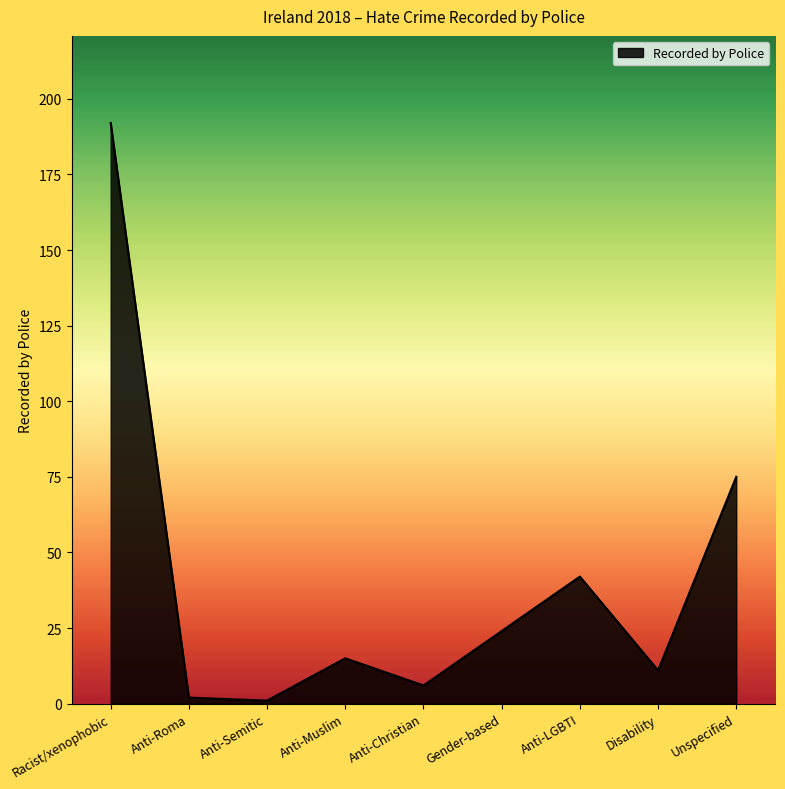

Where is the data nearest to the value 96?

Unspecified